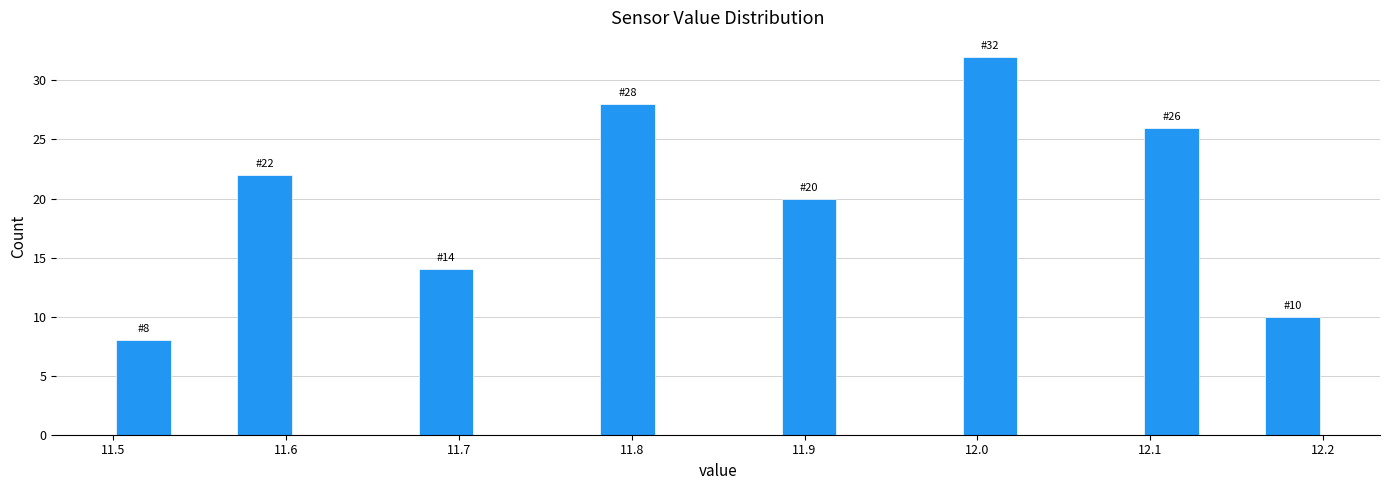

Around what value on the x-axis is the tallest bar? Give the approximate position of its centre, as read against the axis.

12.01